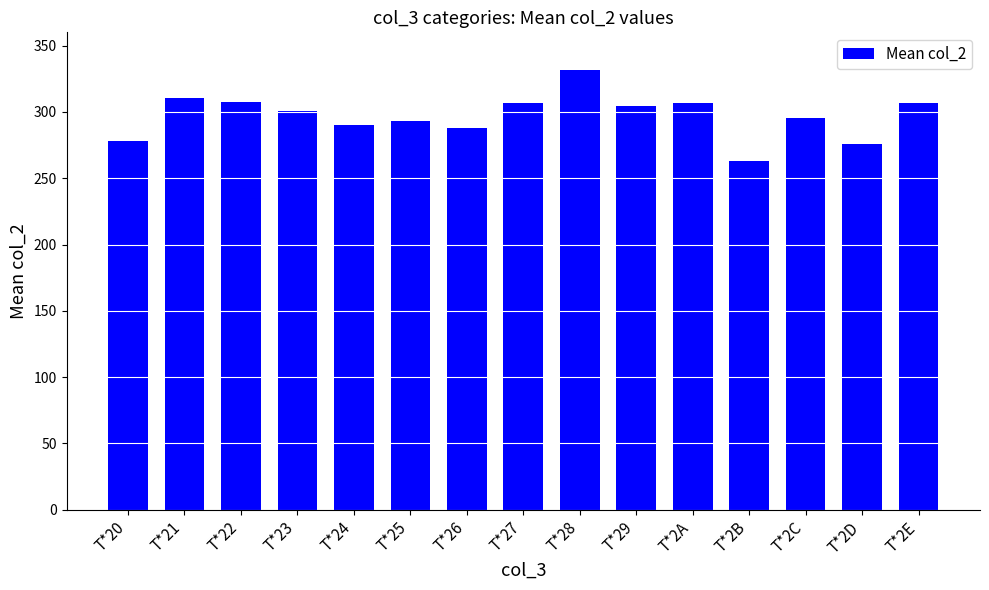

What is the ratio of the value at T*24 to the value at T*25?

1.0